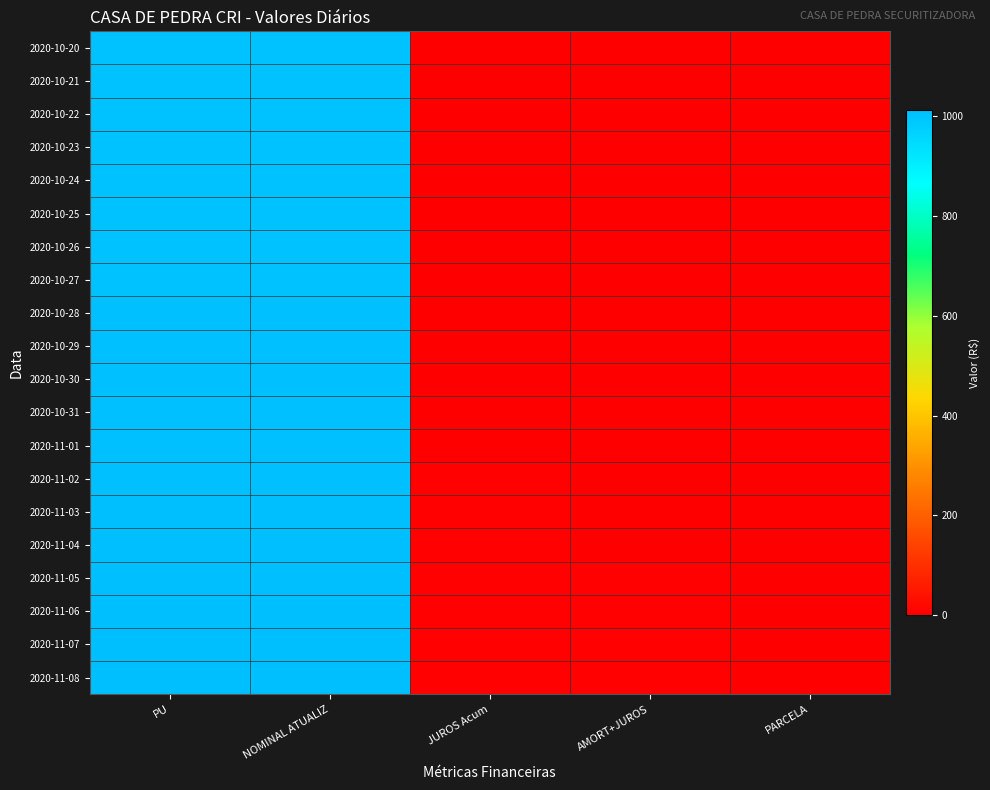

Between JUROS Acum and AMORT+JUROS, which is larger?

JUROS Acum